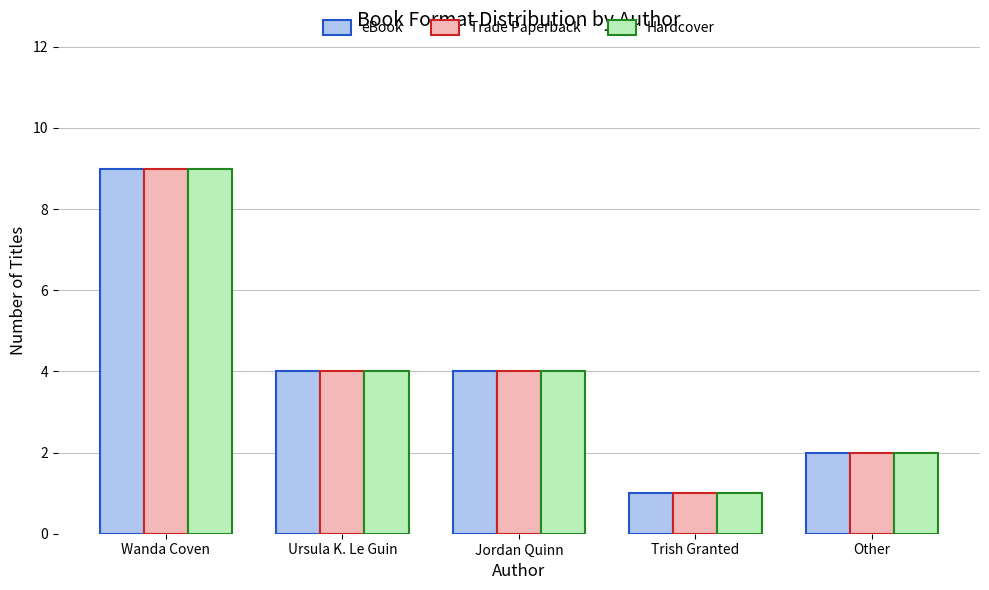

At which label does Trade Paperback first exceed 4?

Wanda Coven